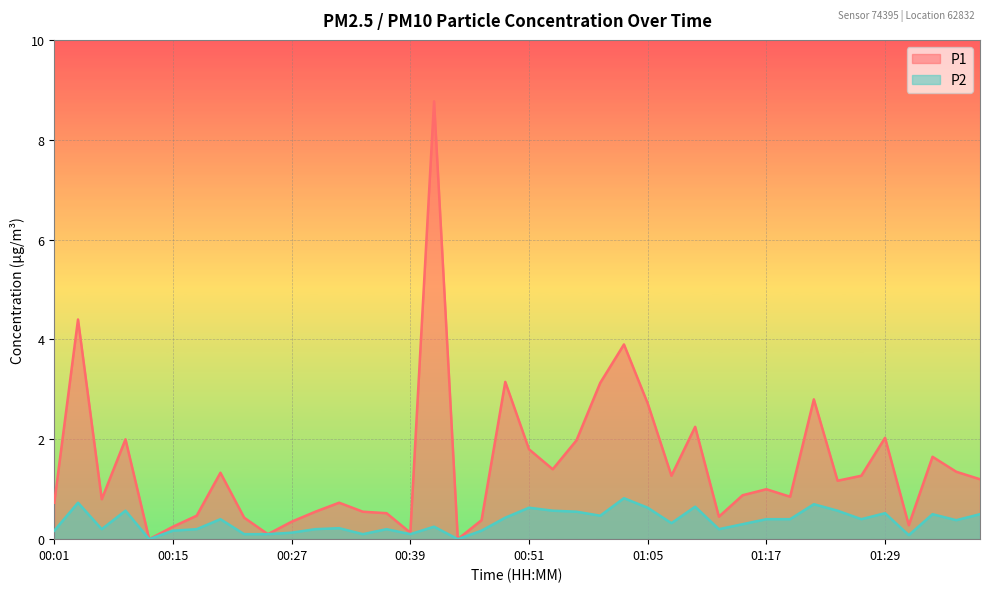

True or false: P2 and P1 intersect in this chart.

False